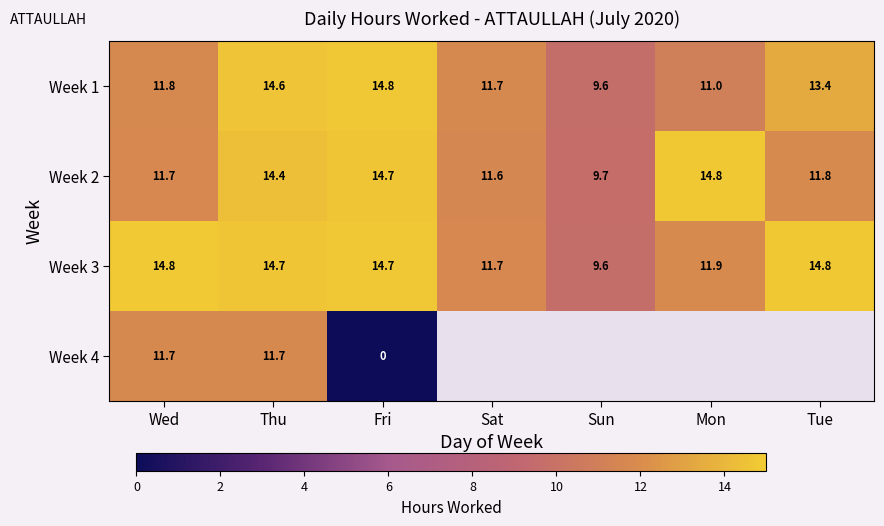

Which label corresponds to the largest value in the chart?

Wed